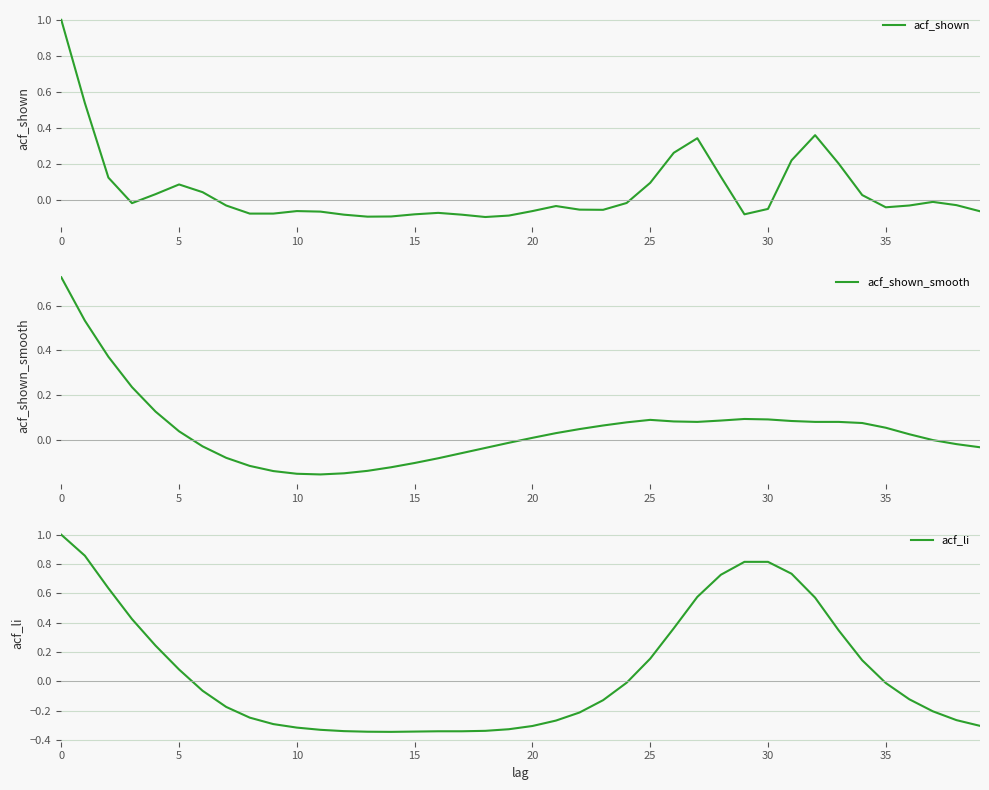

Rank the series by their maximum value, from lowest to highest.

acf_shown_smooth, acf_shown, acf_li